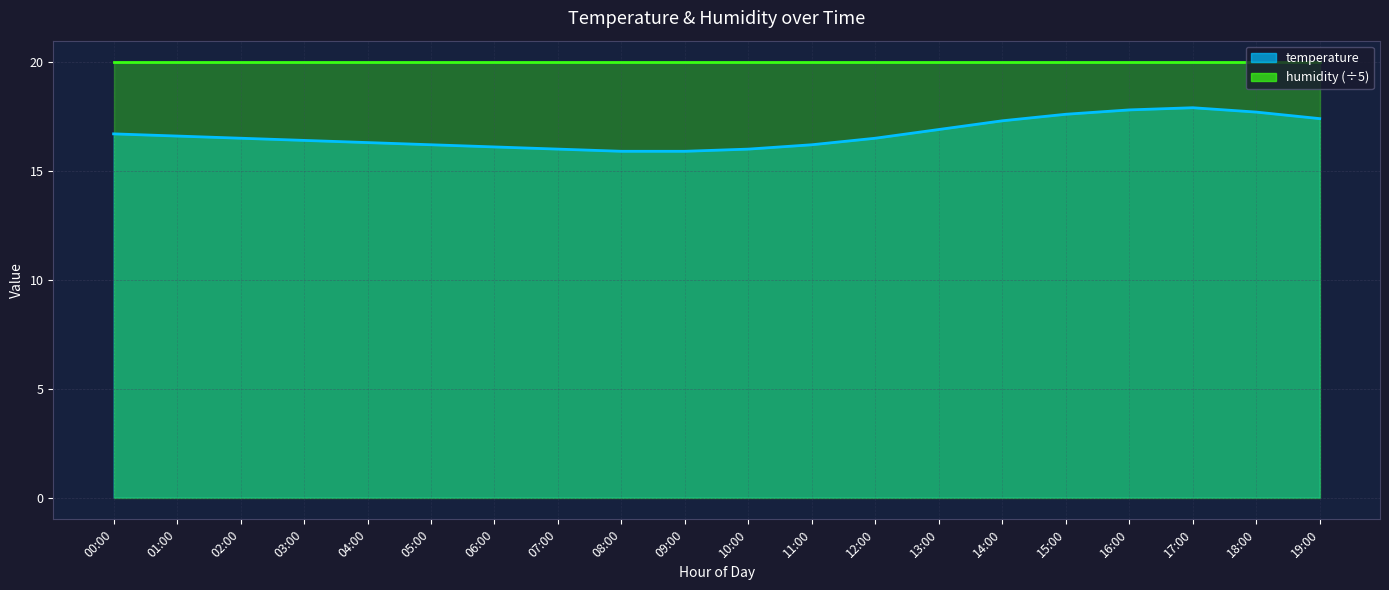

What is the maximum value shown in the chart?

17.9